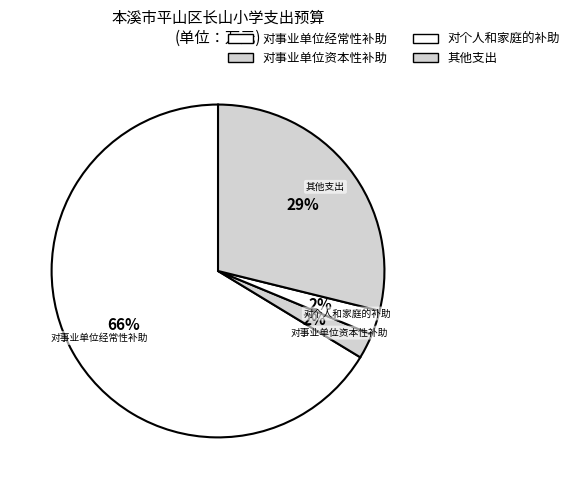

Do 对事业单位经常性补助 and 其他支出 together represent more than half of the pie?

Yes